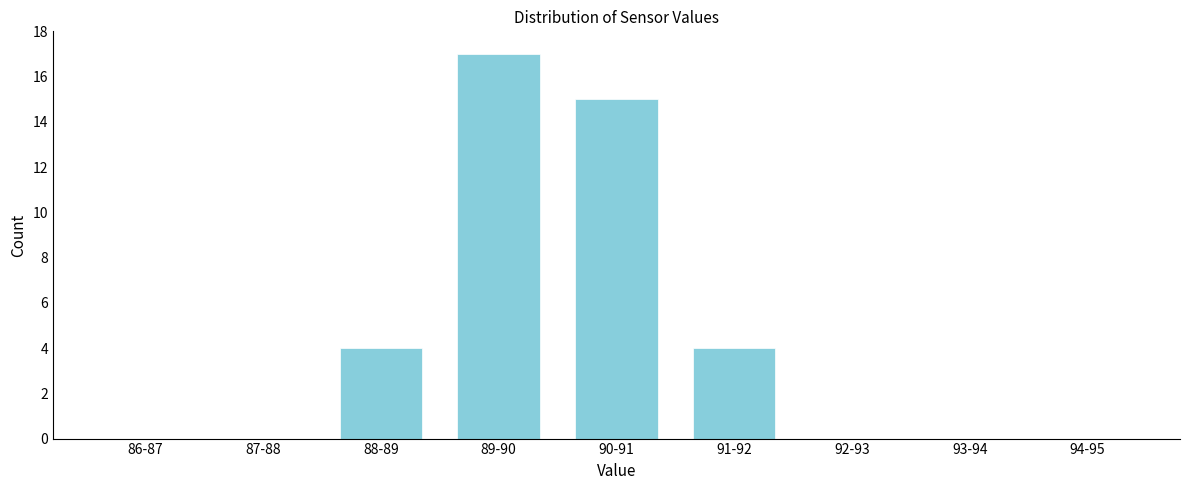

Reading right to left, list all the values displayed in this chart.

94-95=0	93-94=0	92-93=0	91-92=4	90-91=15	89-90=17	88-89=4	87-88=0	86-87=0